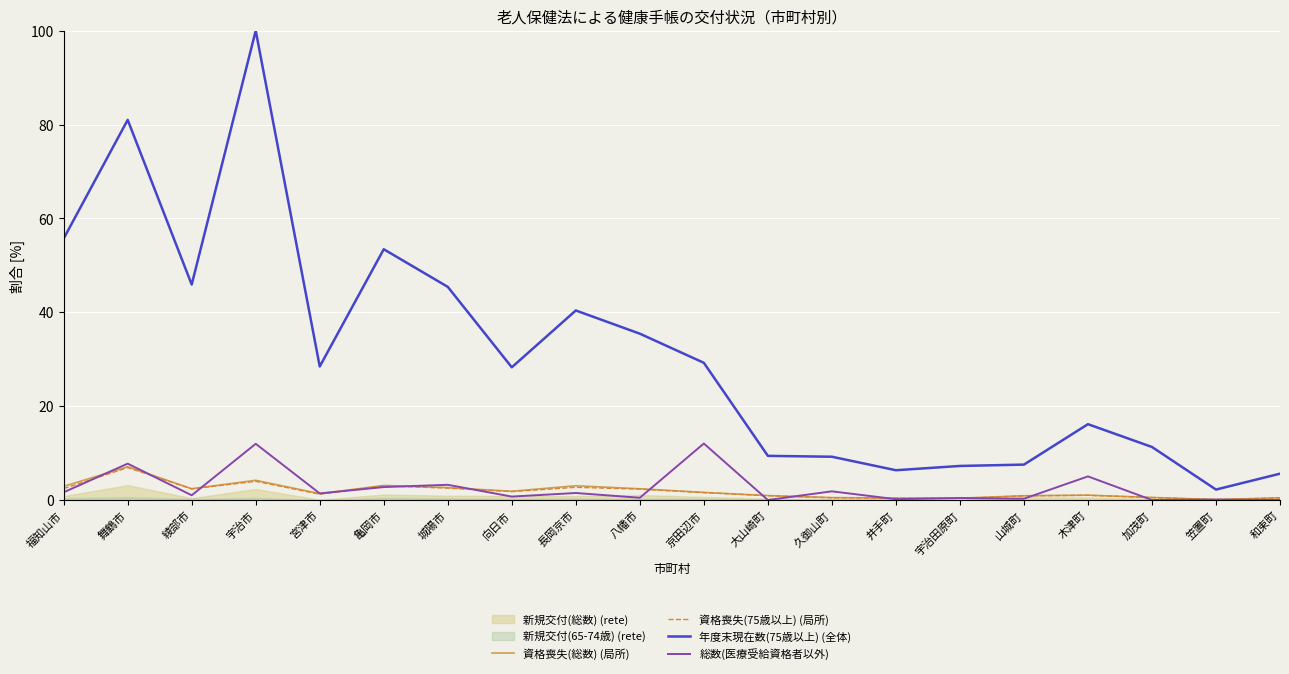

Which series changed the most between 福知山市 and 大山崎町?

年度末現在数(75歳以上) (全体)